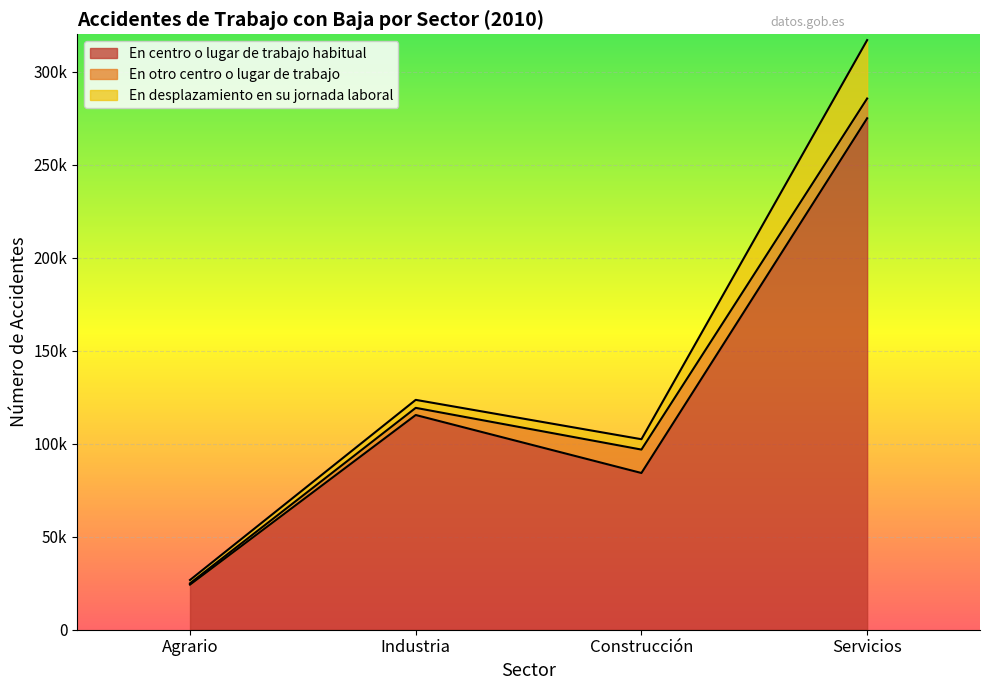

Which has a higher value, Agrario or Servicios?

Servicios